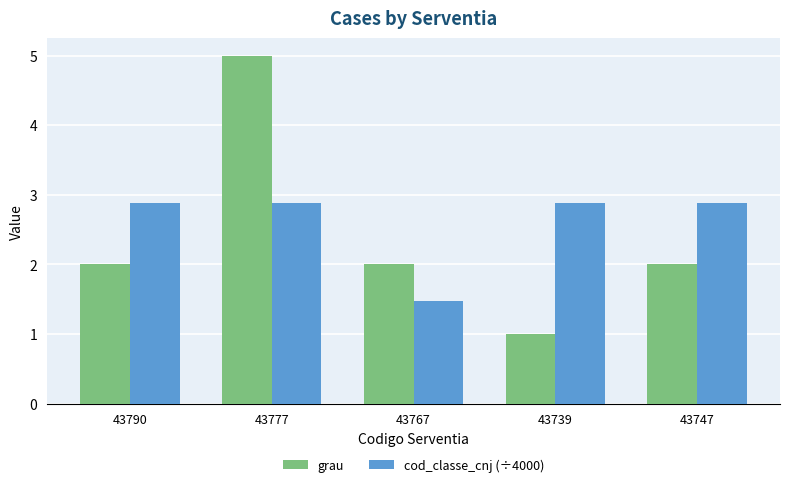

At 43767, list the series in order from largest to smallest.

grau, cod_classe_cnj (÷4000)